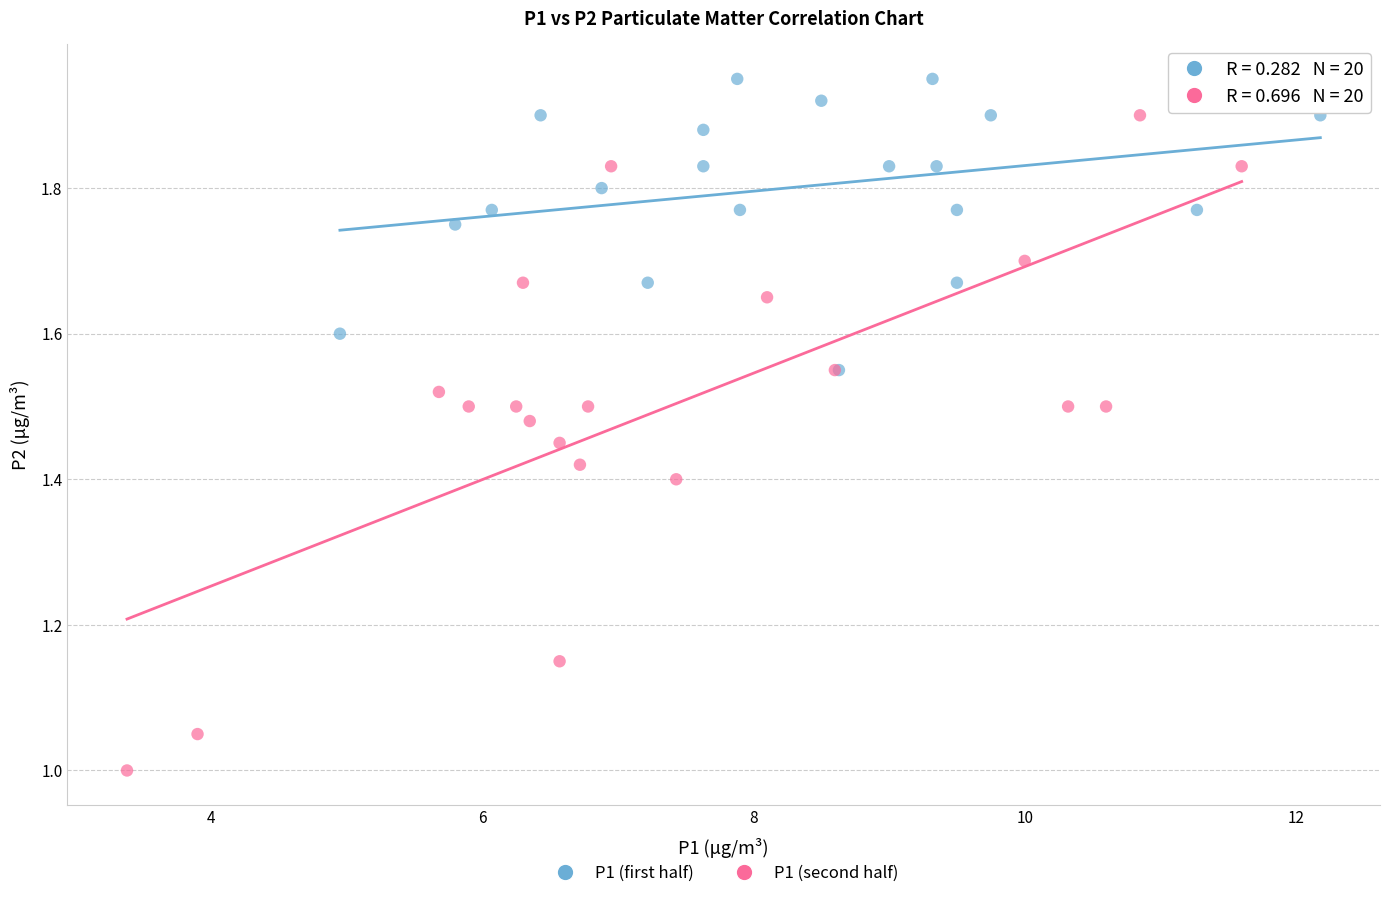

What are all the series names shown in the legend?

P1 (first half), P1 (second half)